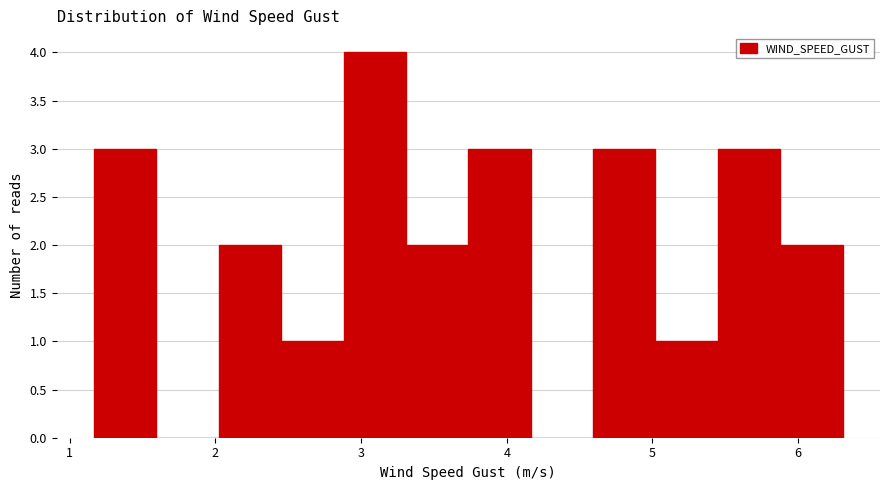

Reading left to right, transcribe this chart: for each bar, give the range it covers on the x-axis and its height. Neither the bar edges nor the heights are printed on the chart, so give them approximately, as read against the axes.

1.2 to 1.6: 3
1.6 to 2.0: 0
2.0 to 2.5: 2
2.5 to 2.9: 1
2.9 to 3.3: 4
3.3 to 3.7: 2
3.7 to 4.2: 3
4.2 to 4.6: 0
4.6 to 5.0: 3
5.0 to 5.4: 1
5.4 to 5.9: 3
5.9 to 6.3: 2